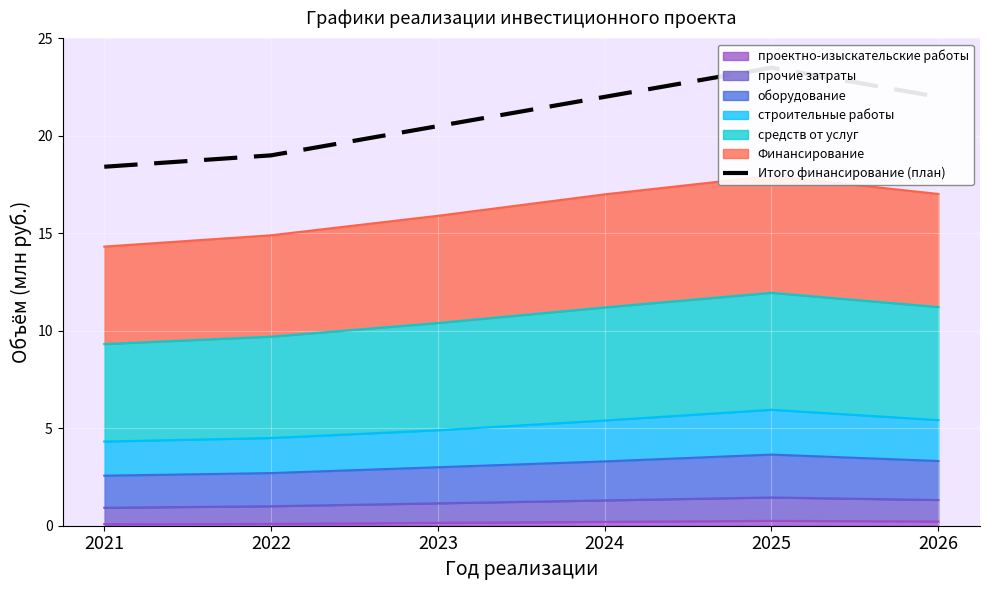

What is the value of the 6th point from the left?

22.0